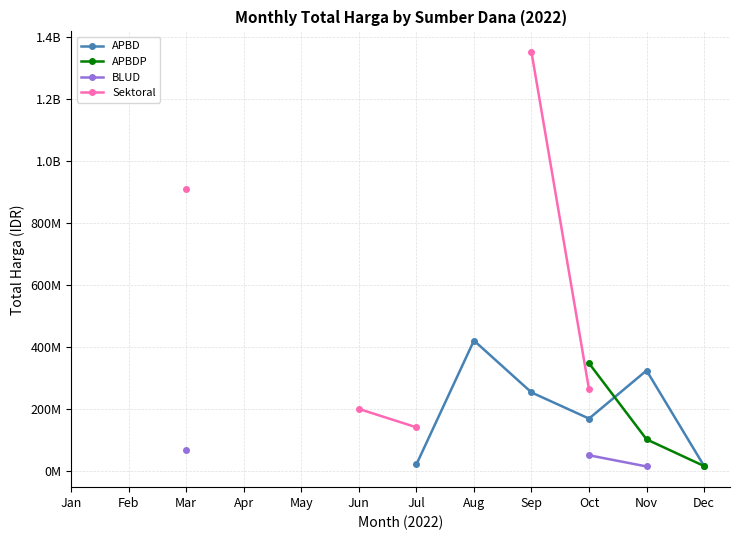

Does the chart display data point markers on the line(s)?

Yes